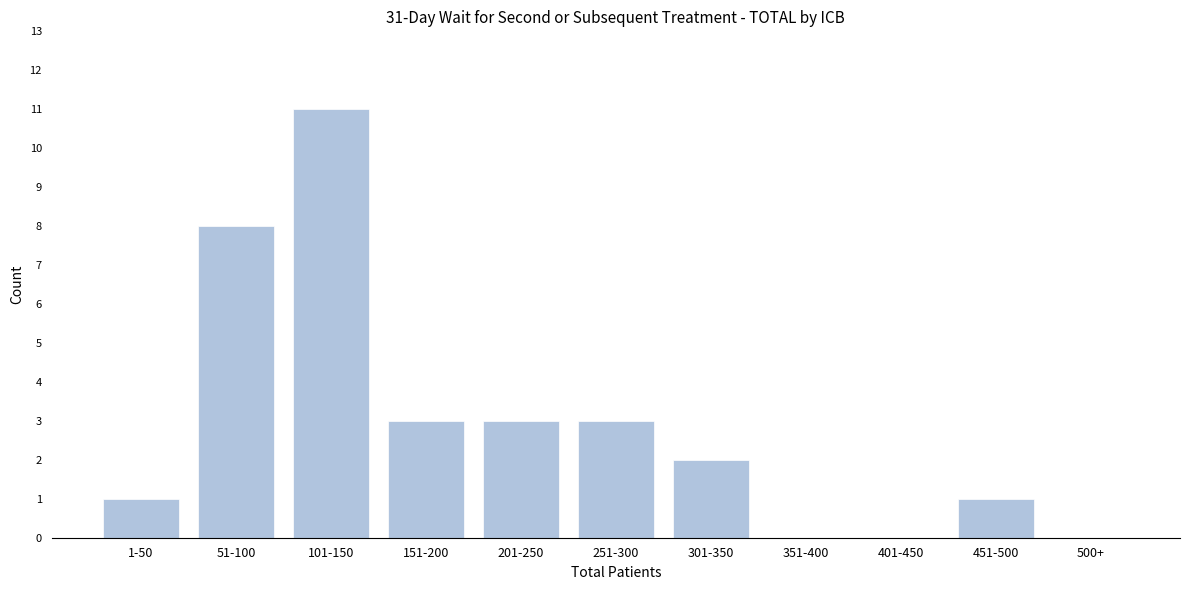

Reading left to right, list all the values displayed in this chart.

1-50=1	51-100=8	101-150=11	151-200=3	201-250=3	251-300=3	301-350=2	351-400=0	401-450=0	451-500=1	500+=0